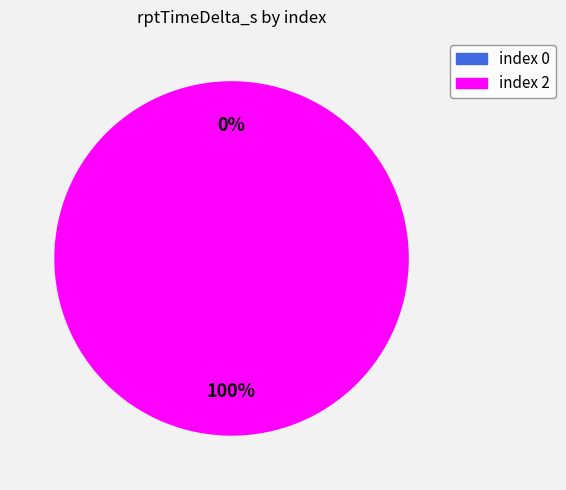

What is the majority slice?

2